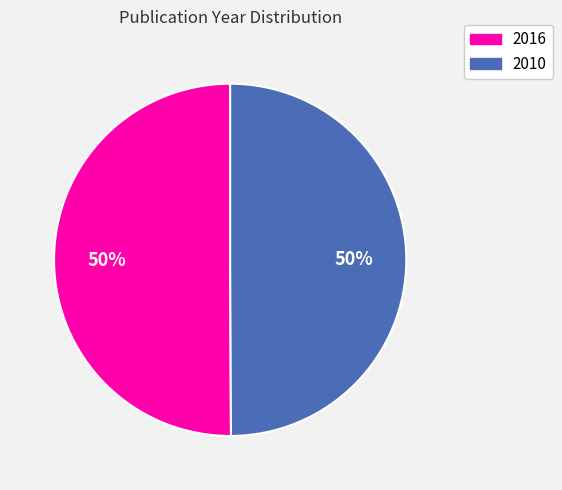

What percentage is the 2010 slice, to the nearest percent?

50%